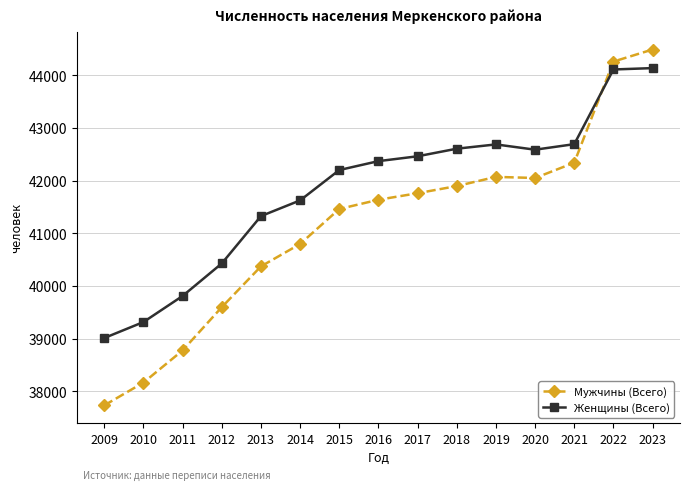

What are all the series names shown in the legend?

Мужчины (Всего), Женщины (Всего)